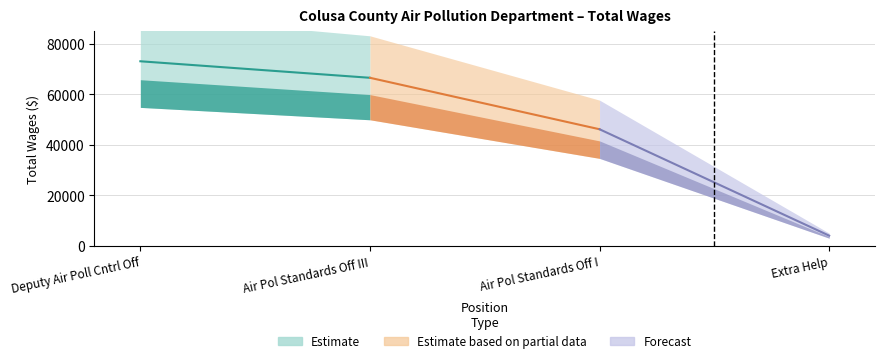

The chart shows a value of 73126 at Deputy Air Poll Cntrl Off. True or false?

True